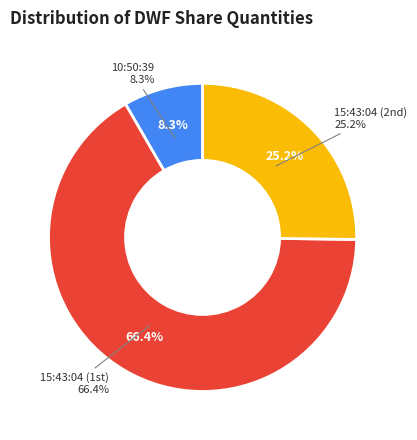

Rank the categories by value from highest to lowest.

15:43:04 (398), 15:43:04 (151), 10:50:39